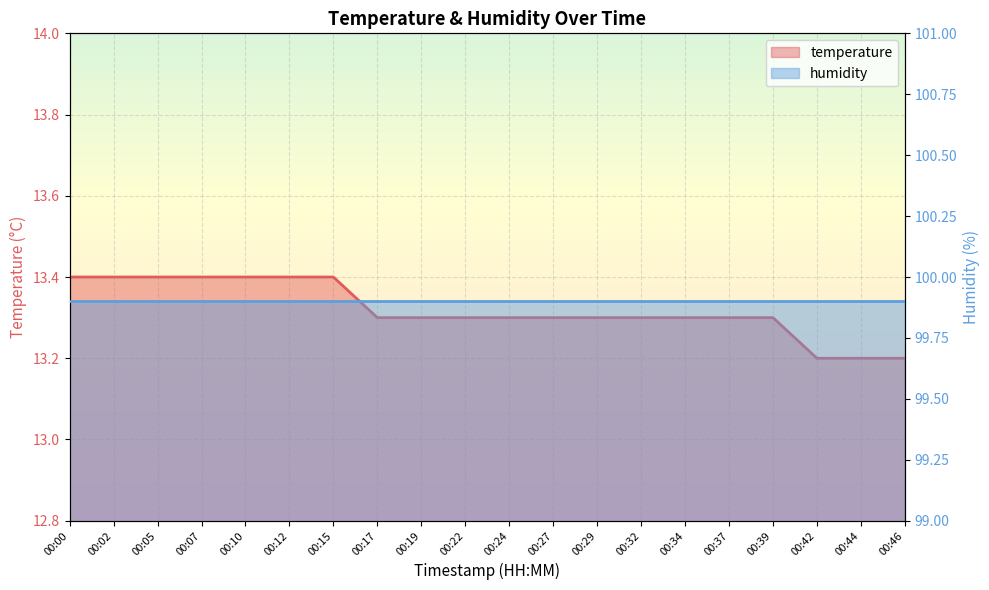

Count the values in the range 13 to 14.

20